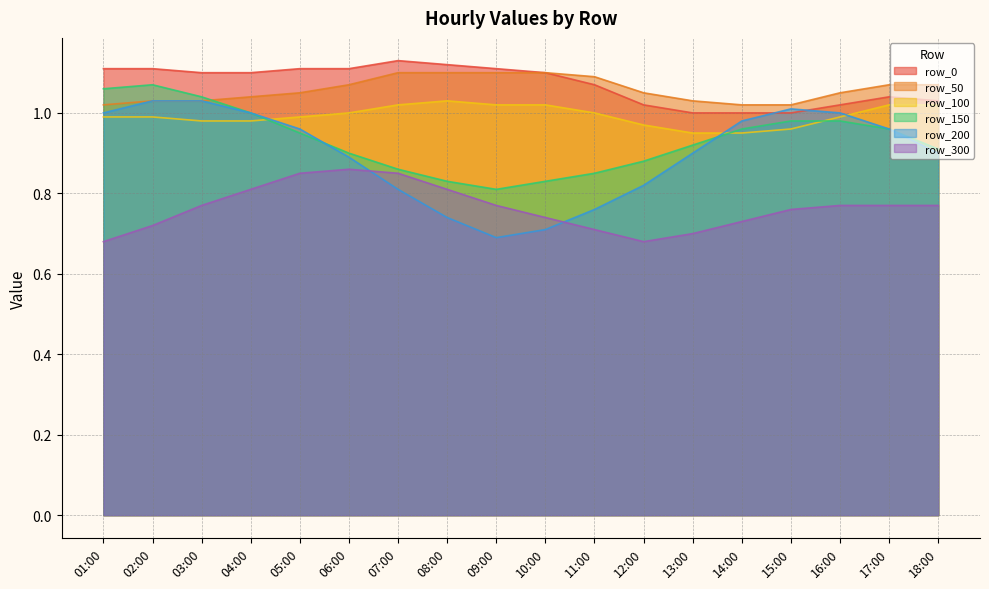

What is the total value across all series at 18:00?

5.7